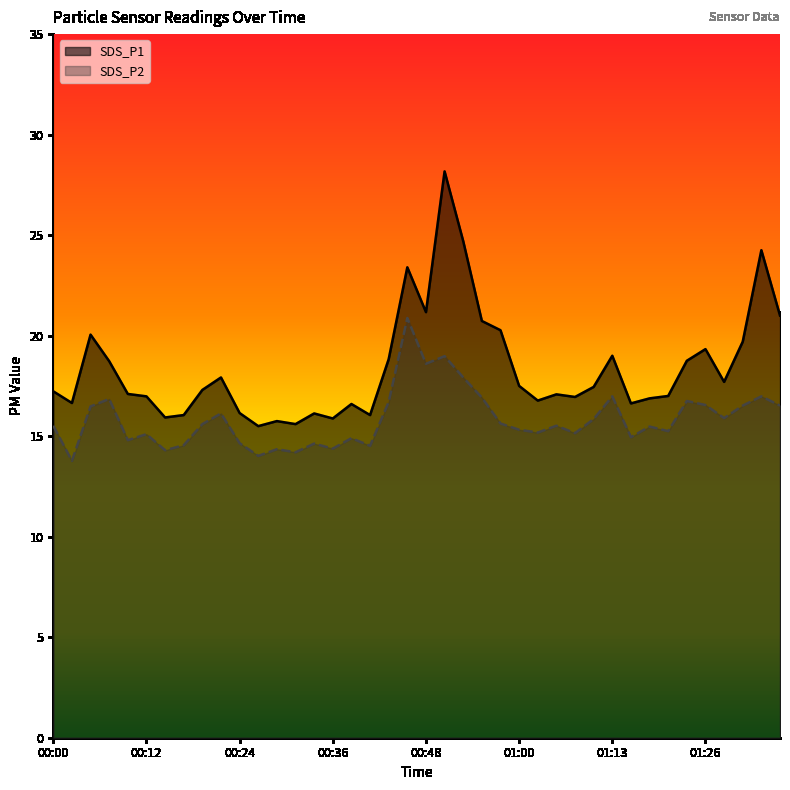

How many values in the SDS_P1 series exceed 17?

23